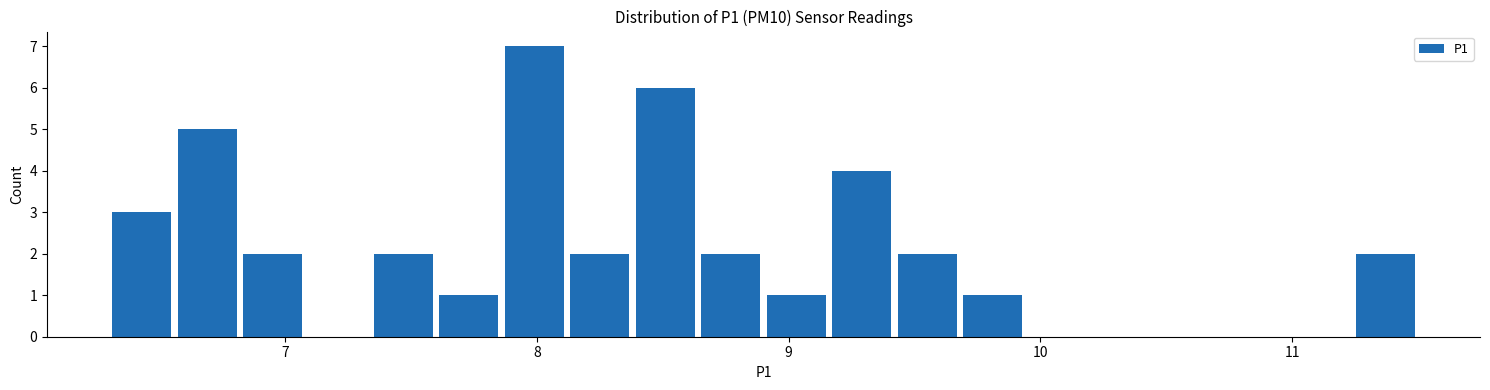

Read against the x-axis, roughly where is the centre of the tallest bar?

8.0